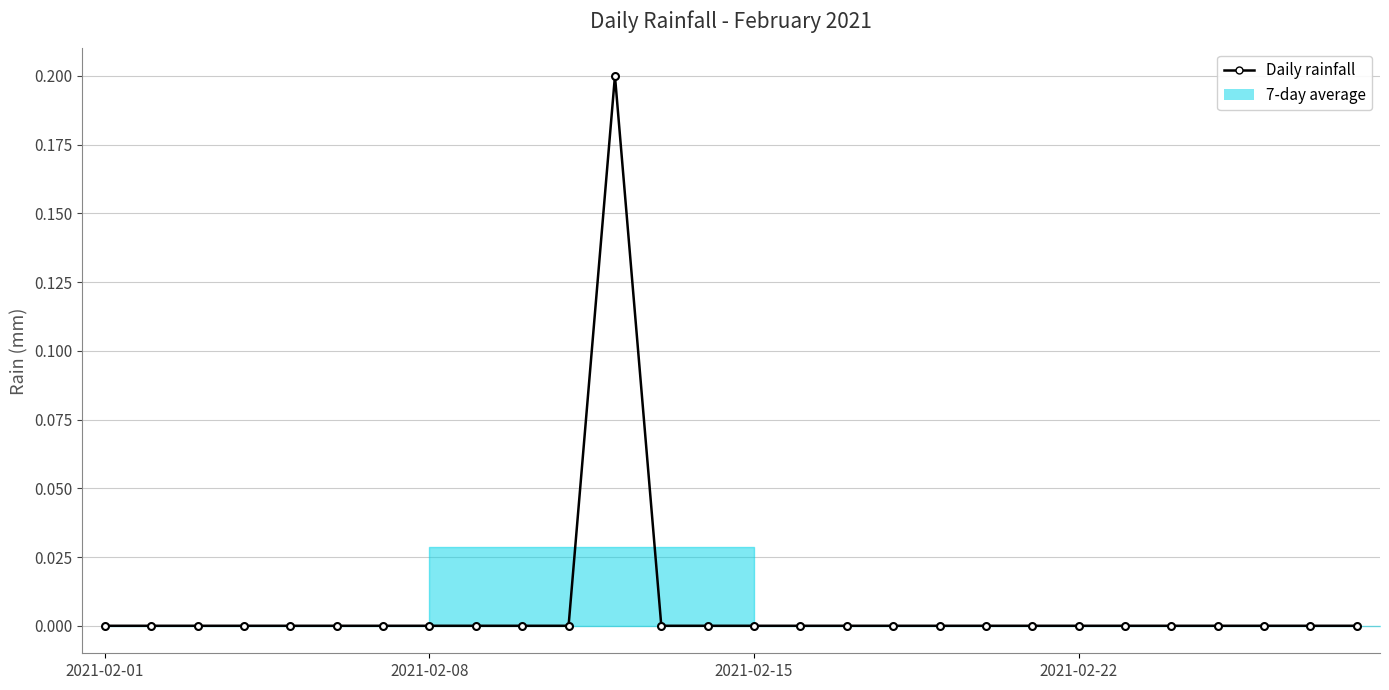

Reading right to left, transcribe all the data shown in this chart.

0.0	0.0	0.0	0.0	0.0	0.0	0.0	0.0	0.0	0.0	0.0	0.0	0.0	0.0	0.0	0.0	0.2	0.0	0.0	0.0	0.0	0.0	0.0	0.0	0.0	0.0	0.0	0.0